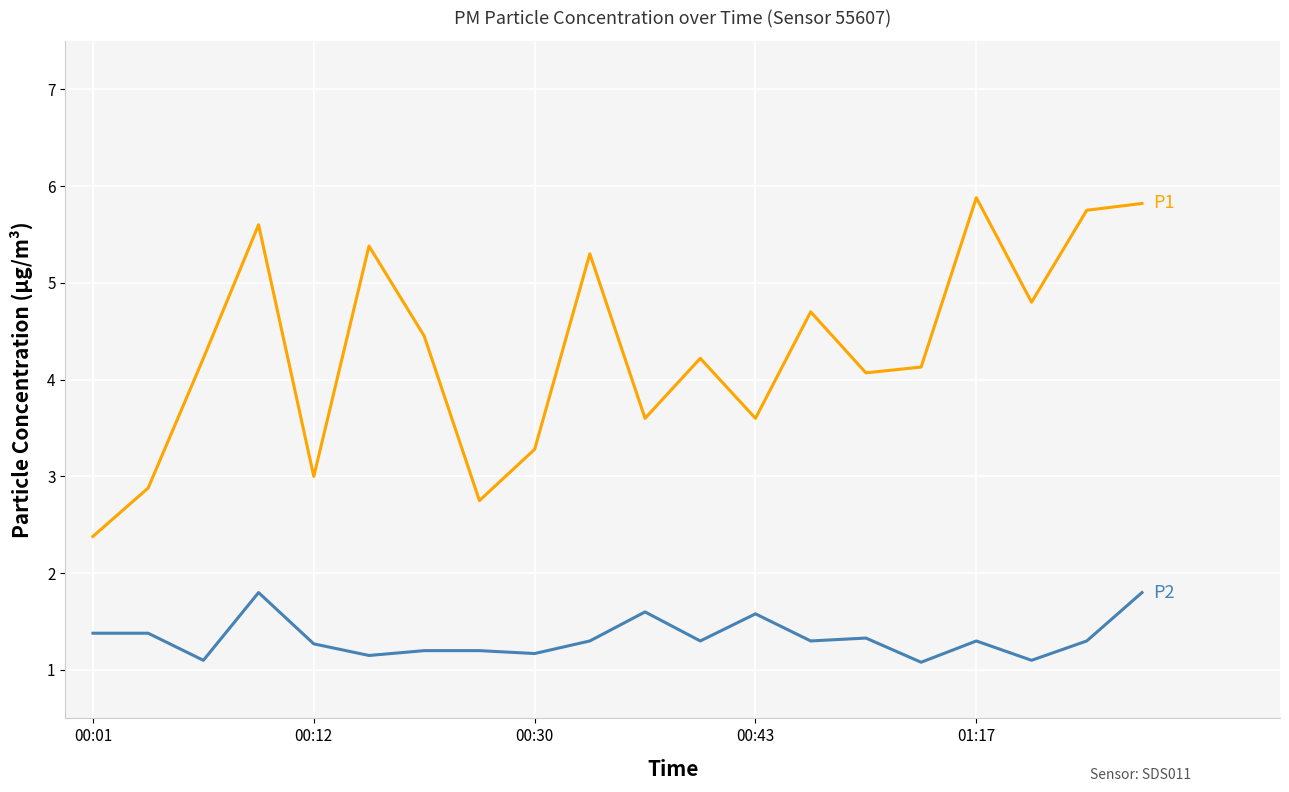

What is the maximum value shown in the chart?

5.9